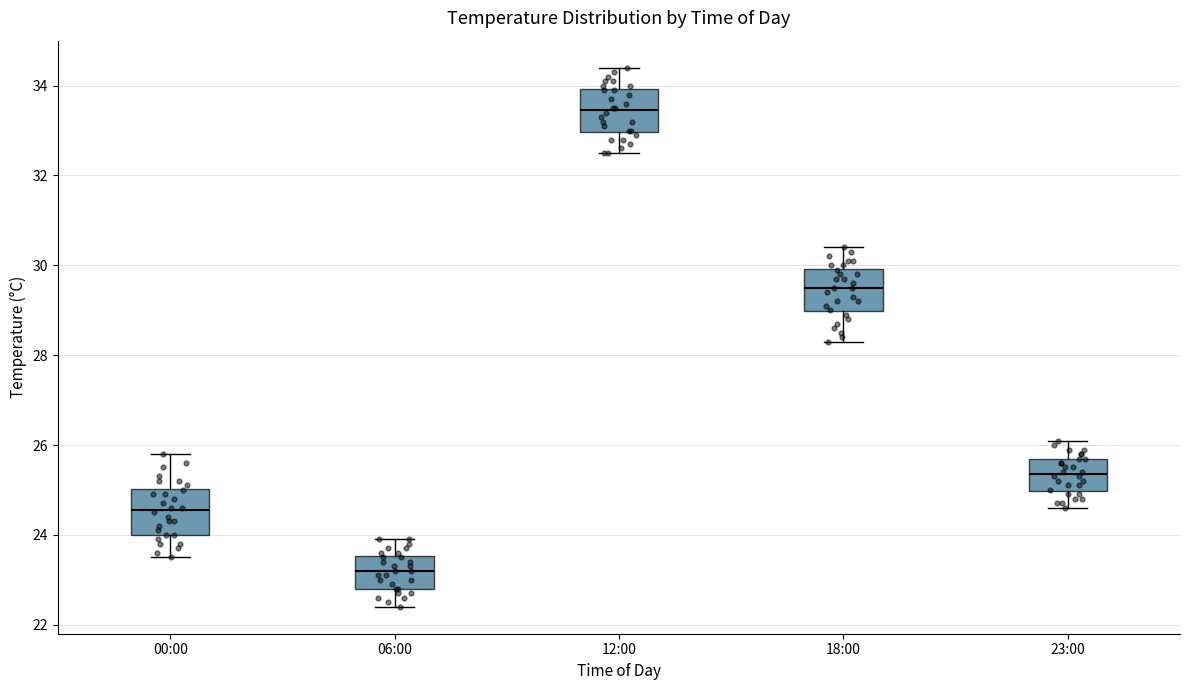

Reading left to right, read every box against the y-axis: the position of its median line, the range the box covers, and the ends of its whiskers. The values are not printed on the chart, so give them approximately, as read against the axis.

00:00: median 24.6, box 24.0 to 25.0, whiskers 23.6 to 25.8
06:00: median 23.2, box 22.8 to 23.6, whiskers 22.4 to 24.0
12:00: median 33.4, box 33.0 to 34.0, whiskers 32.6 to 34.4
18:00: median 29.6, box 29.0 to 30.0, whiskers 28.4 to 30.4
23:00: median 25.4, box 25.0 to 25.8, whiskers 24.6 to 26.2